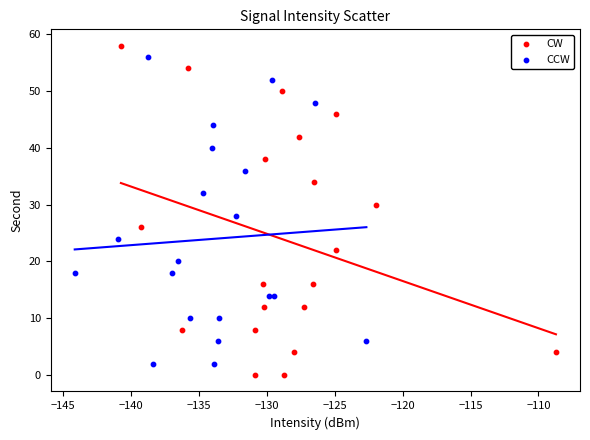

Which series reaches the maximum Y coordinate?

CW